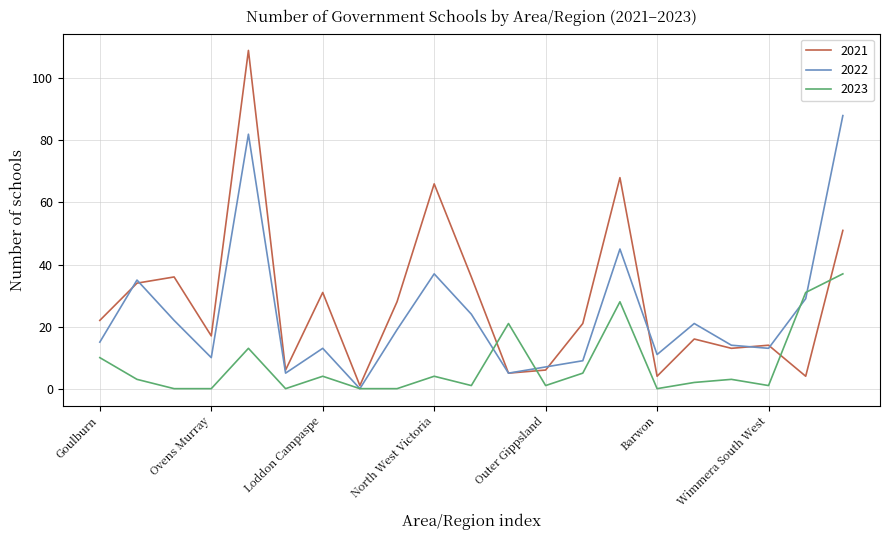

Which series has the widest spread of values?

2021